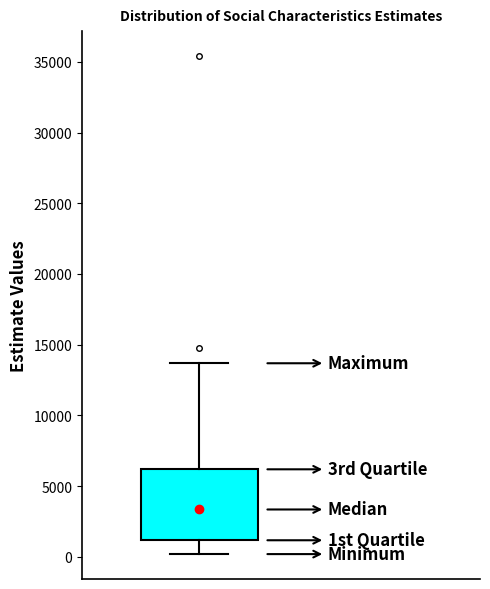

Where is the upper edge of the box on the y-axis? The values are not printed on the chart, so give them approximately, as read against the axis.

6000